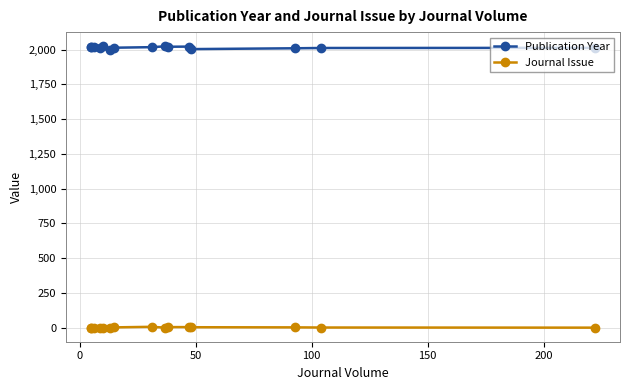

What is the highest value of the Journal Issue series?

7